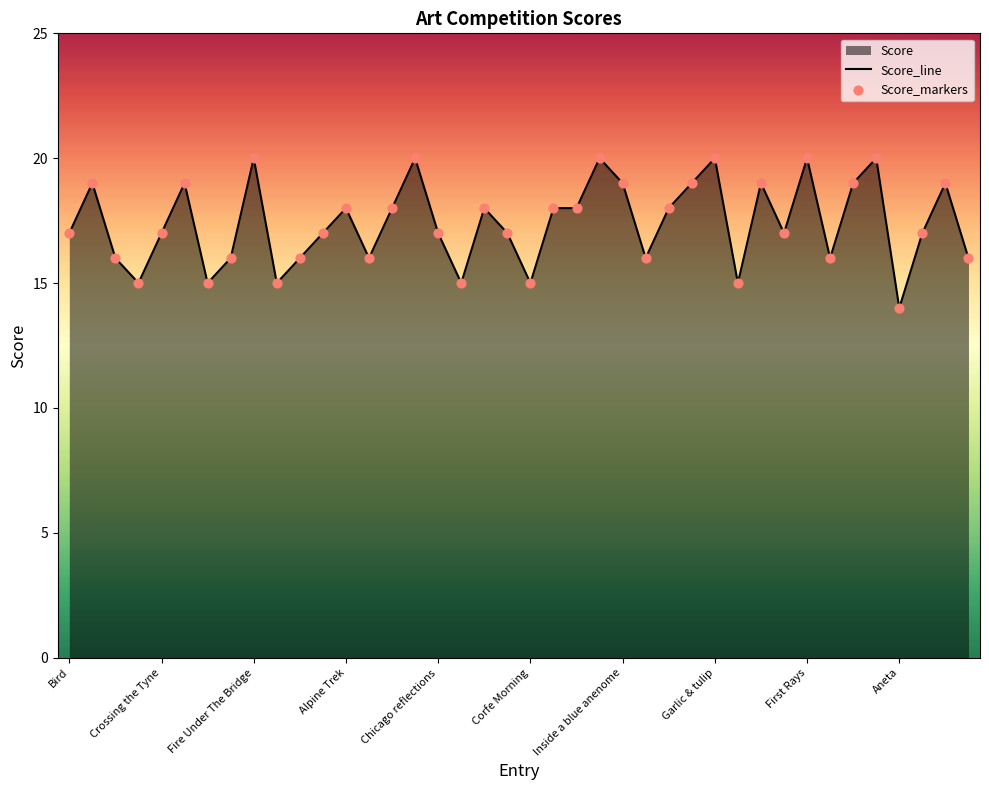

Which series has the largest total across all categories?

Score_line